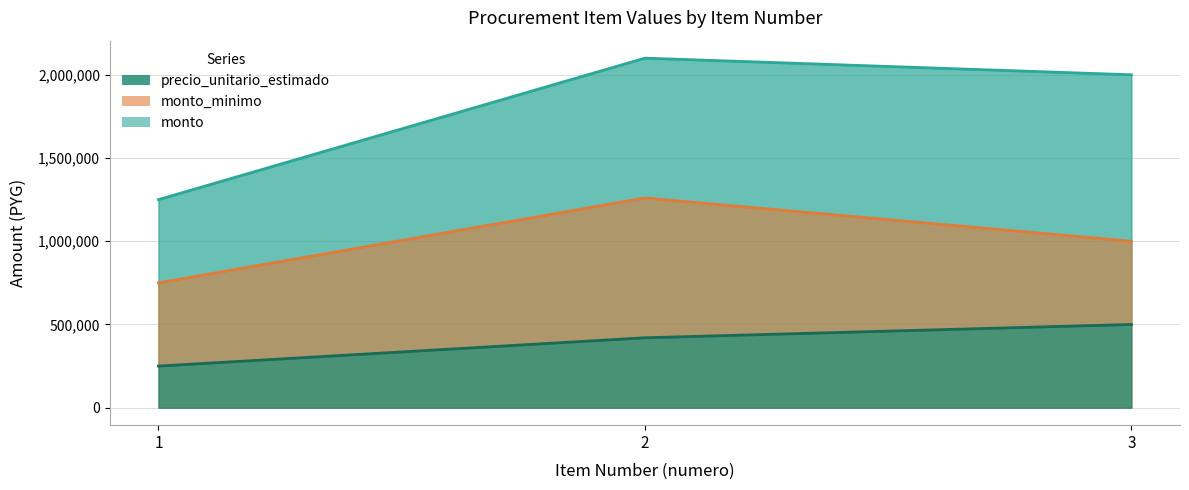

Rank the series at 2 from lowest to highest value.

precio_unitario_estimado, monto_minimo, monto